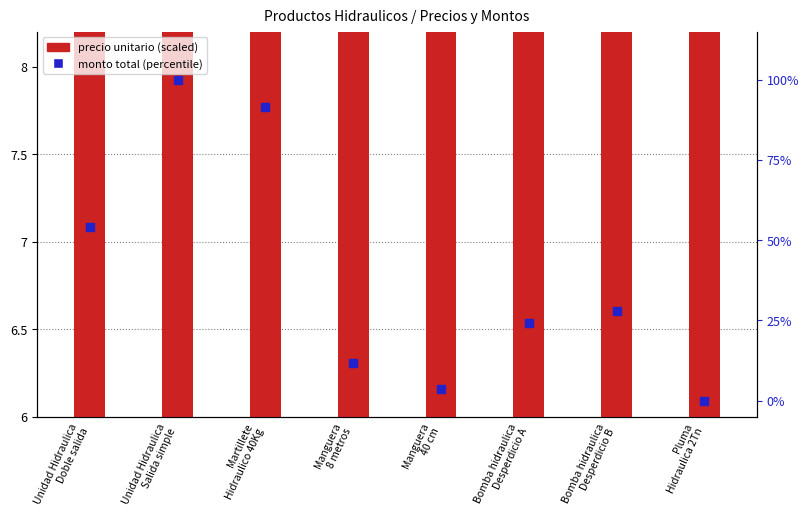

Which series has the widest spread of Y values?

monto total (percentile)